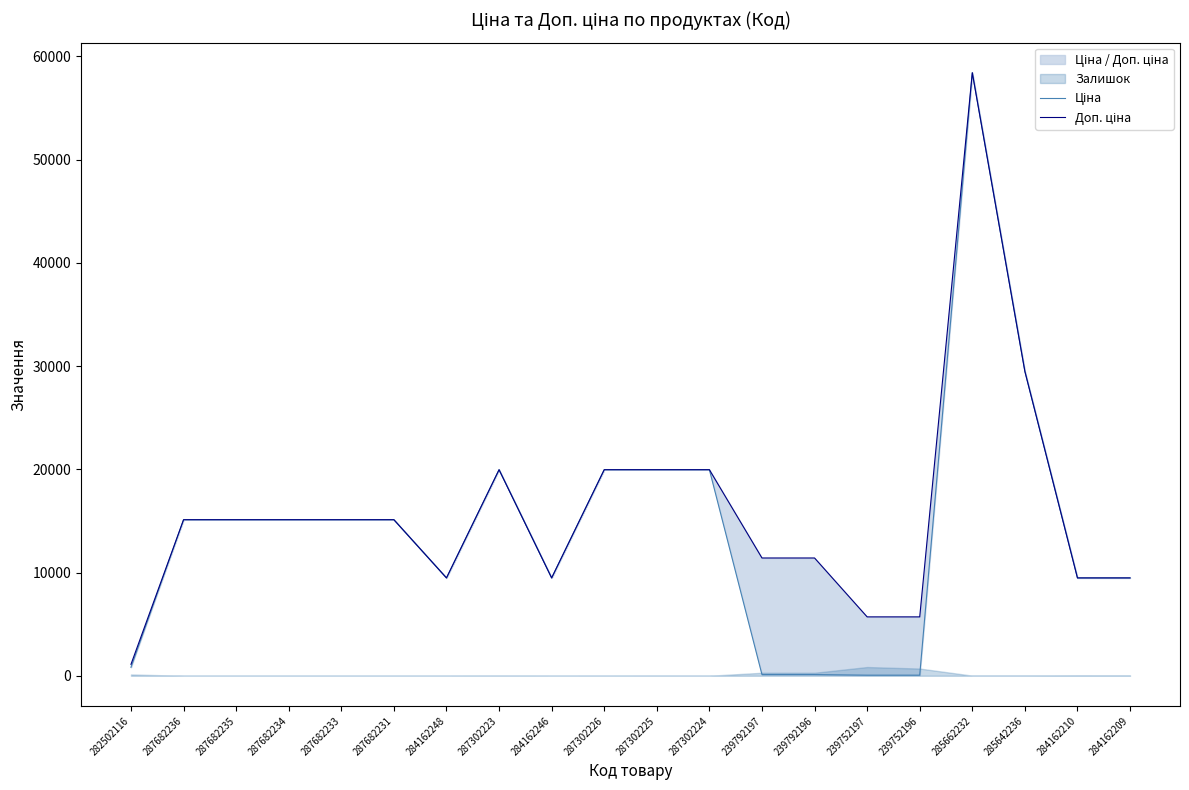

What is the sum of all Доп. ціна values?

316634.2